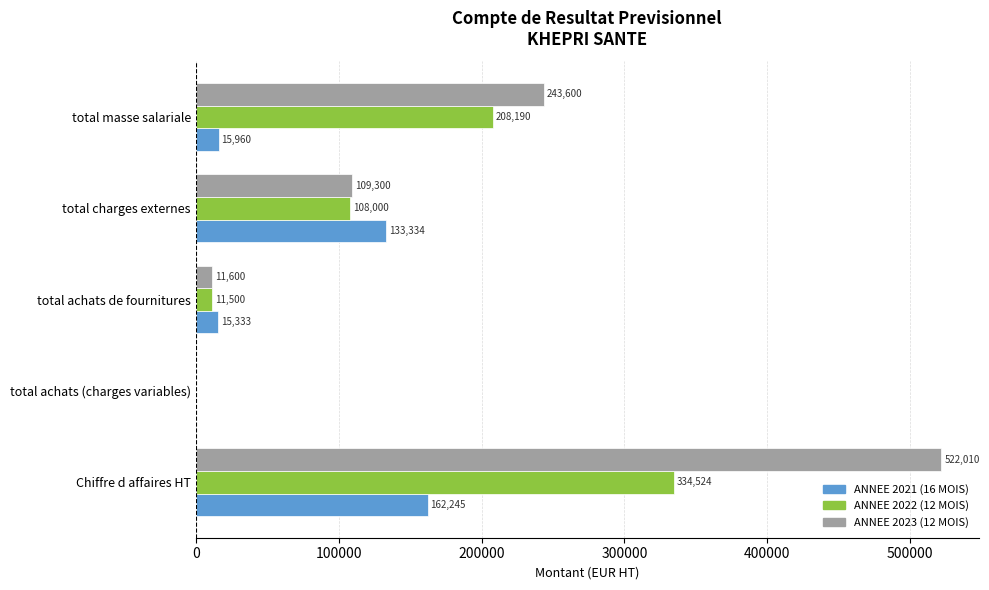

At which label is ANNEE 2023 (12 MOIS) closest to 261005?

total masse salariale